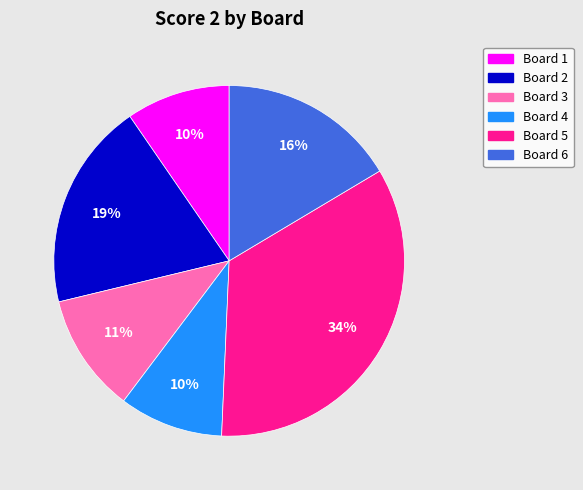

Does any single category account for the majority?

No